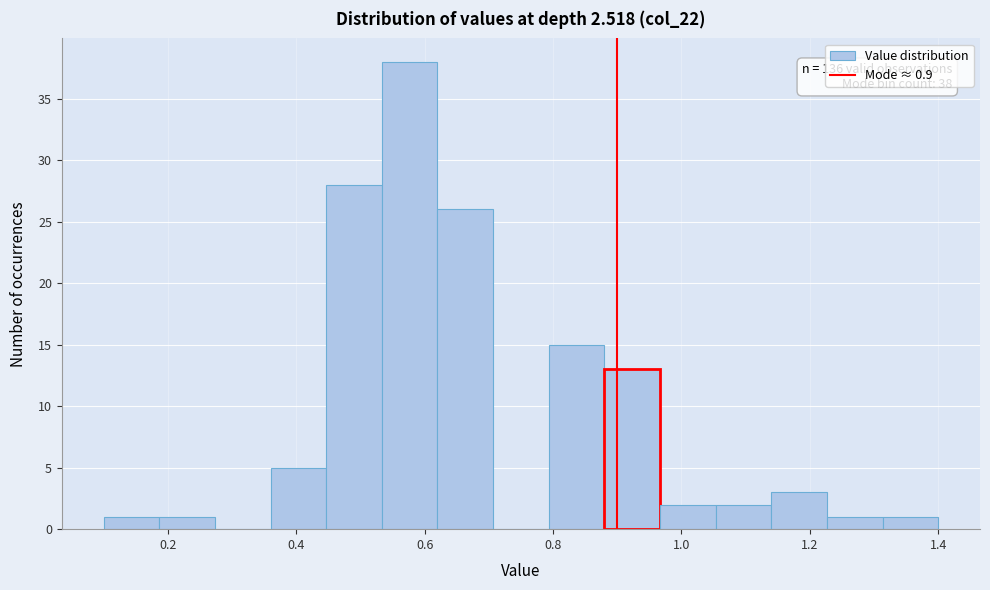

Which range on the x-axis has the tallest bar?

0.54 to 0.62